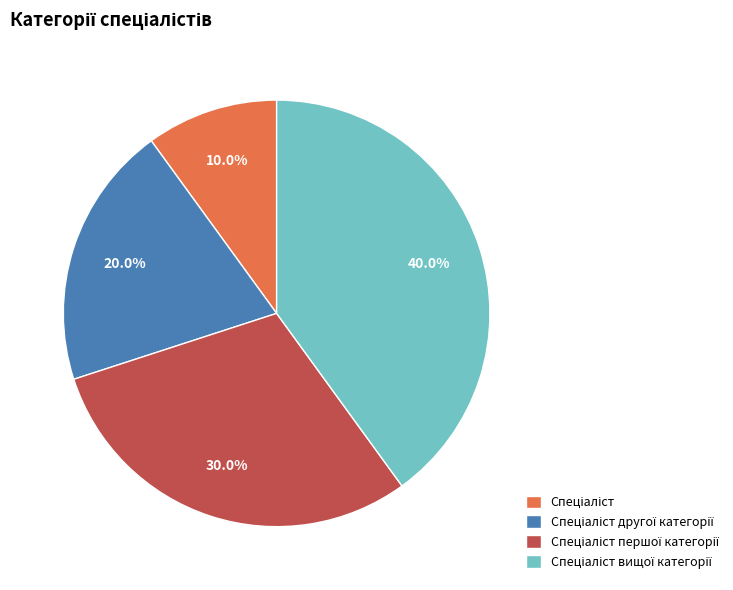

Is there any slice that represents more than half of the pie?

No